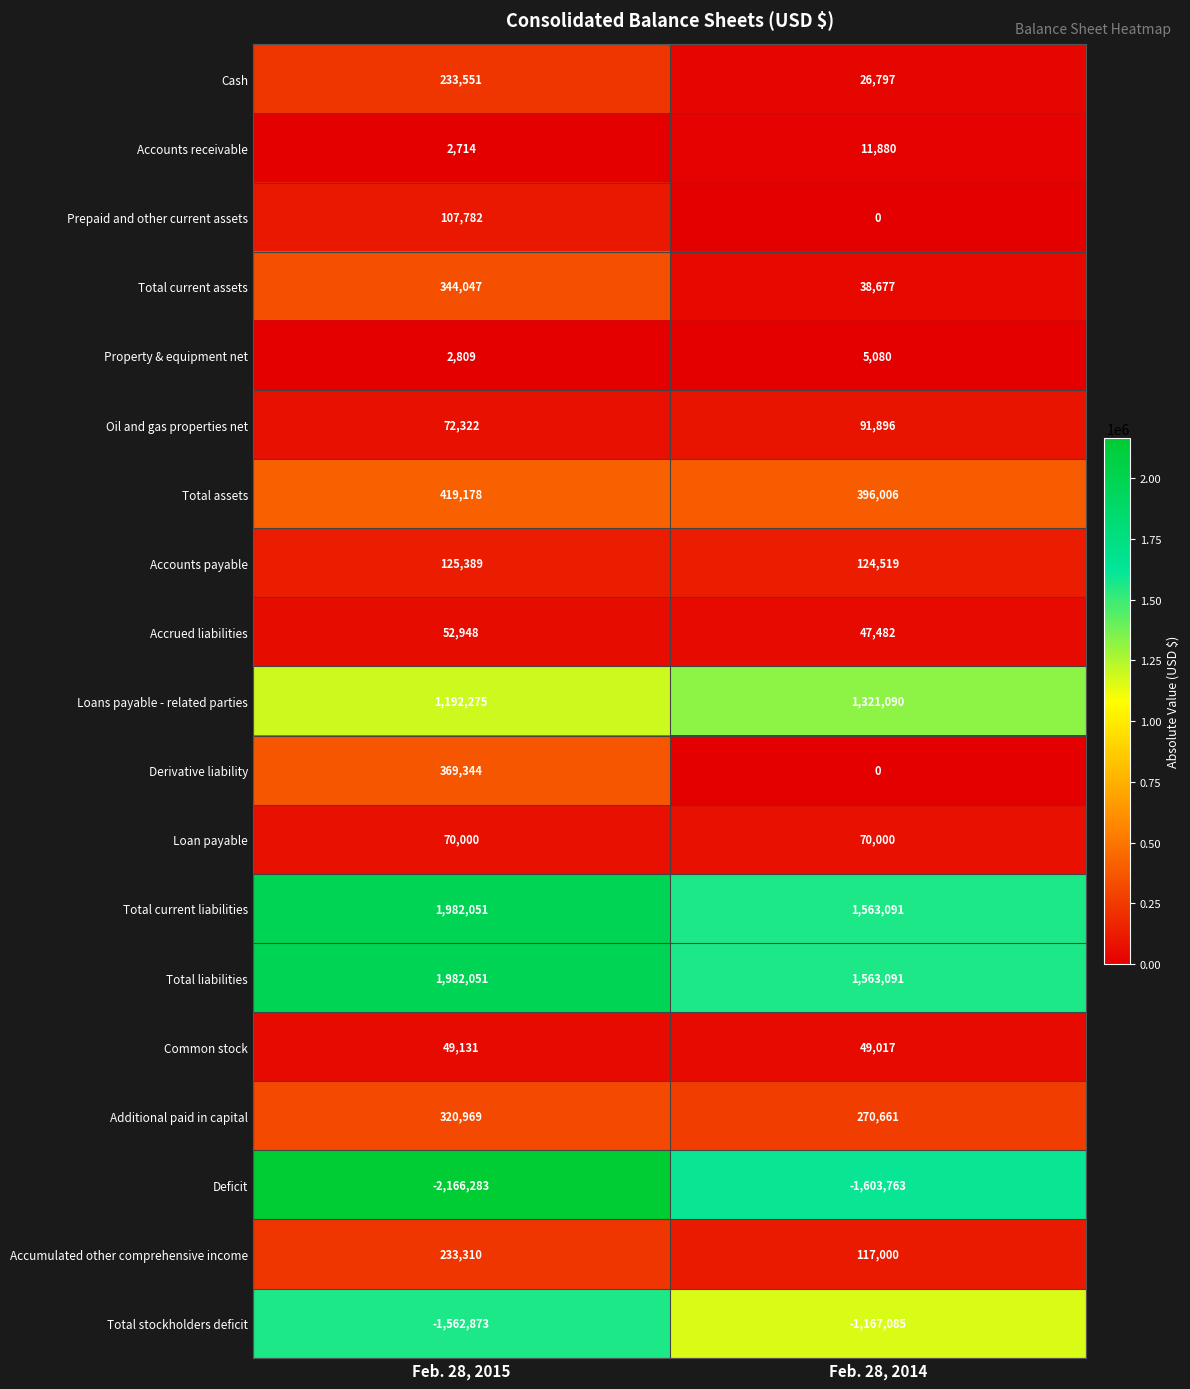

The Loans payable - related parties series shows 840583 at Feb. 28, 2014. True or false?

False